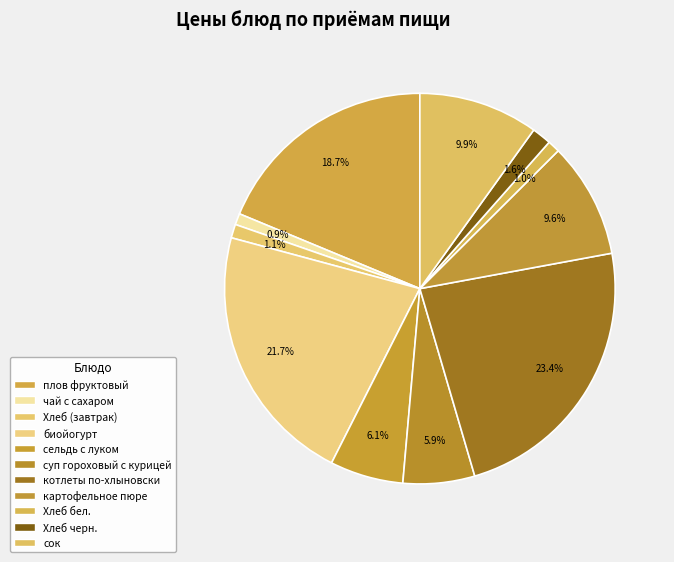

How much of the chart is everything except Хлеб черн.?

98.4%